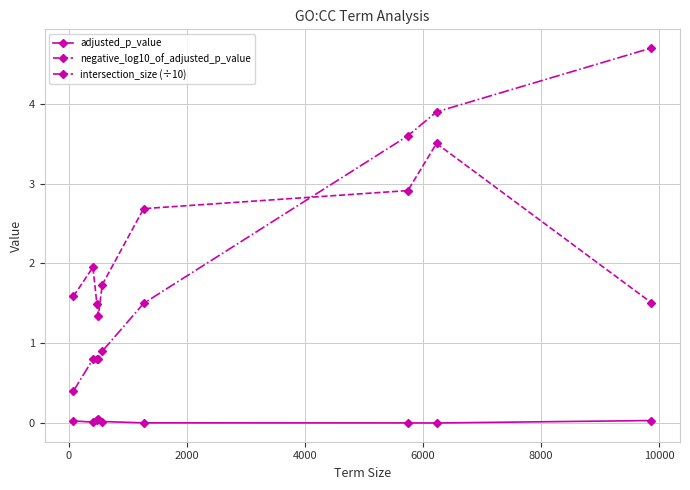

Which series has the widest spread of values?

intersection_size (÷10)